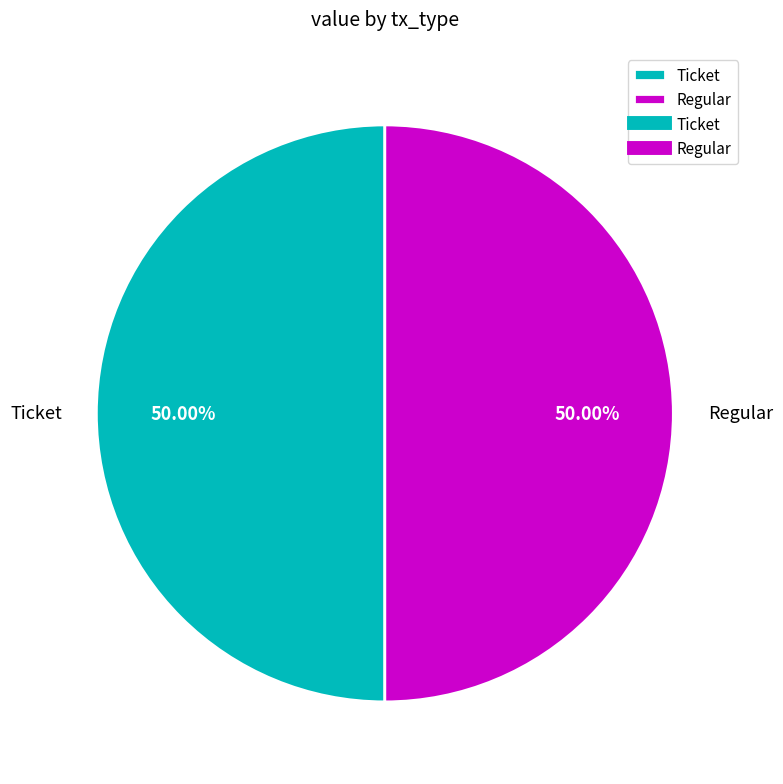

Is the sum of Ticket and Regular greater than half?

Yes